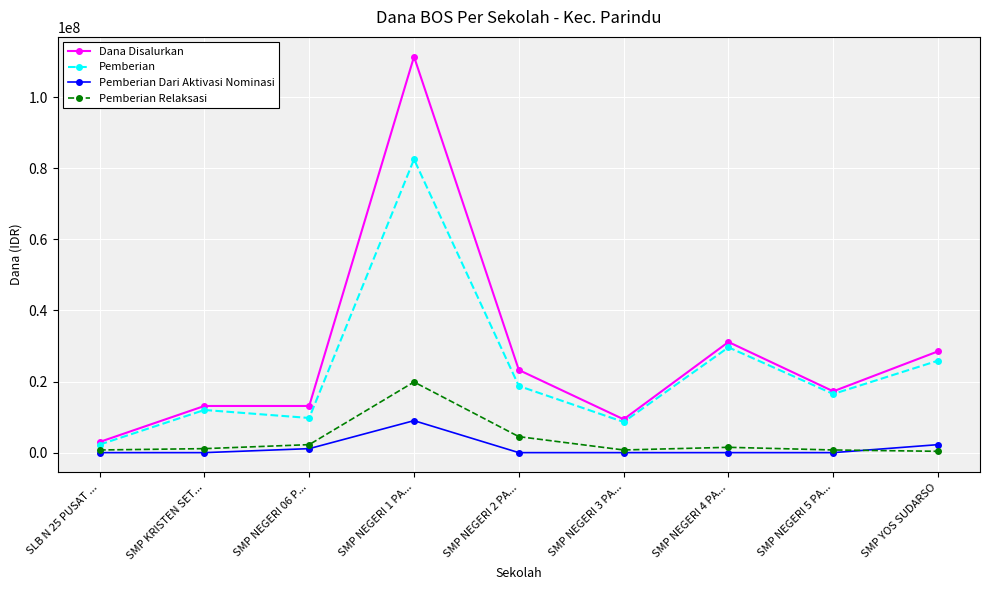

True or false: Pemberian Relaksasi has more than 0 interior local peaks.

True